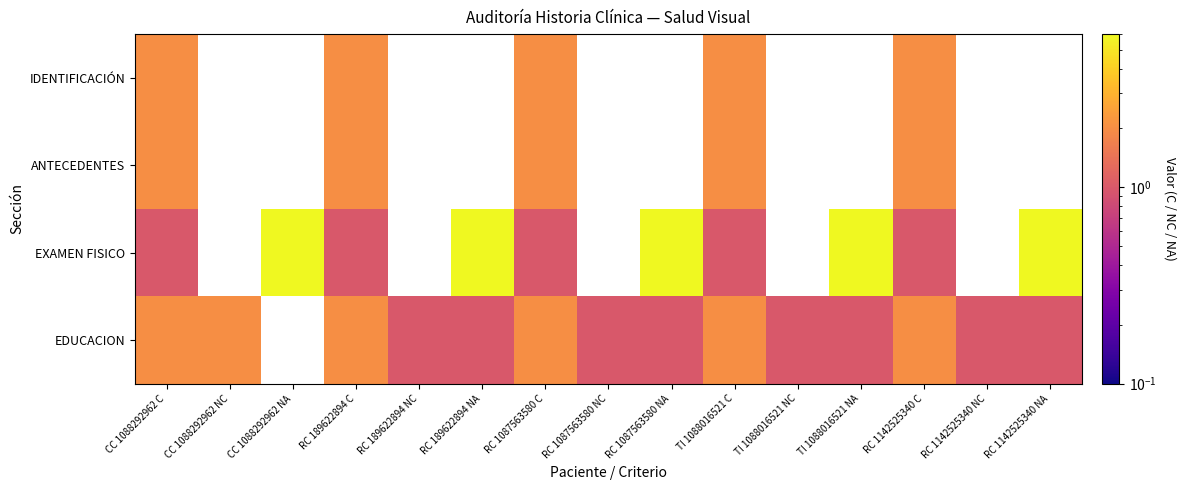

What is the minimum value for EDUCACION?

1.0